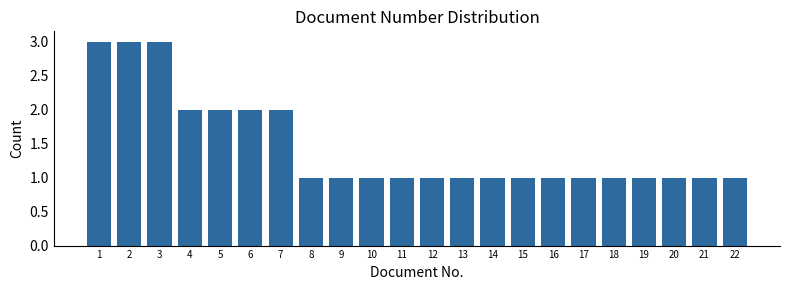

Reading left to right, transcribe all the data shown in this chart.

1=3	2=3	3=3	4=2	5=2	6=2	7=2	8=1	9=1	10=1	11=1	12=1	13=1	14=1	15=1	16=1	17=1	18=1	19=1	20=1	21=1	22=1